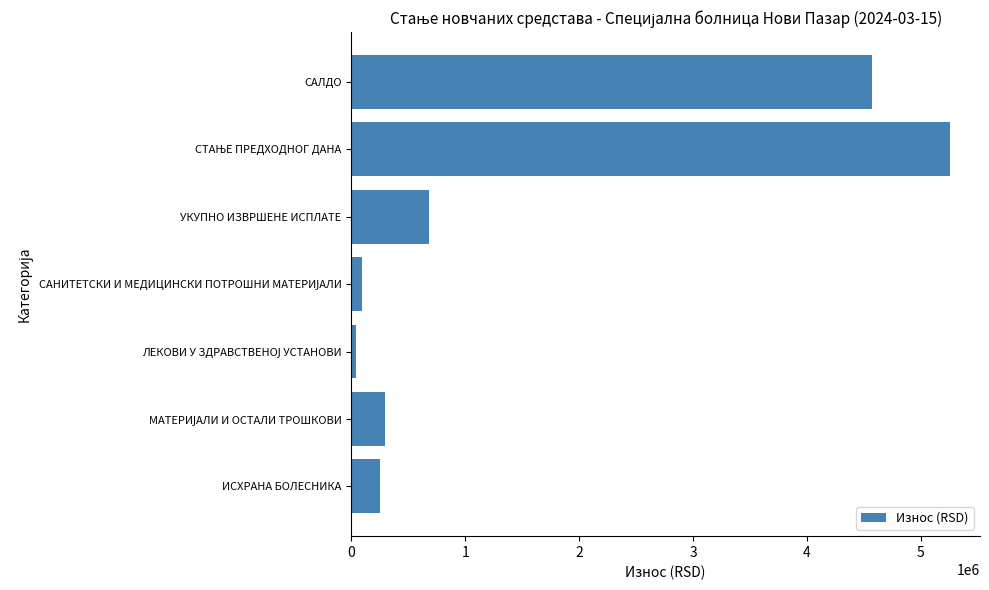

What is the change in value from ИСХРАНА БОЛЕСНИКА to САЛДО?

+4318016.6